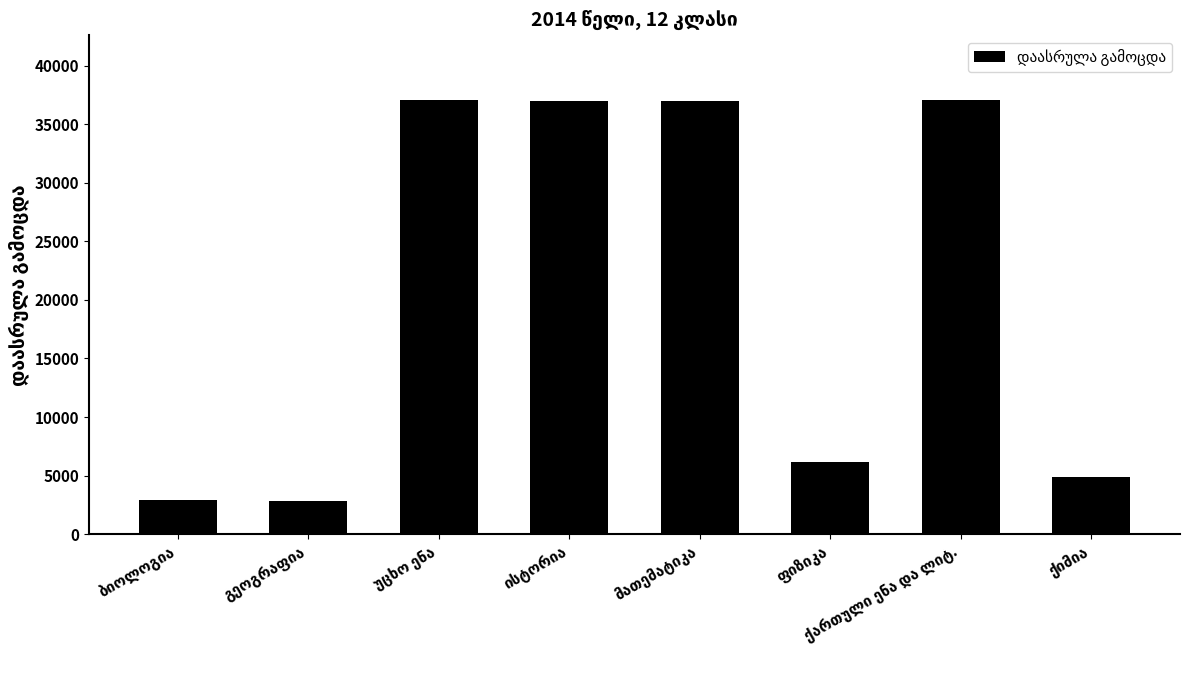

What is the value of the 2nd bar from the left?

2826